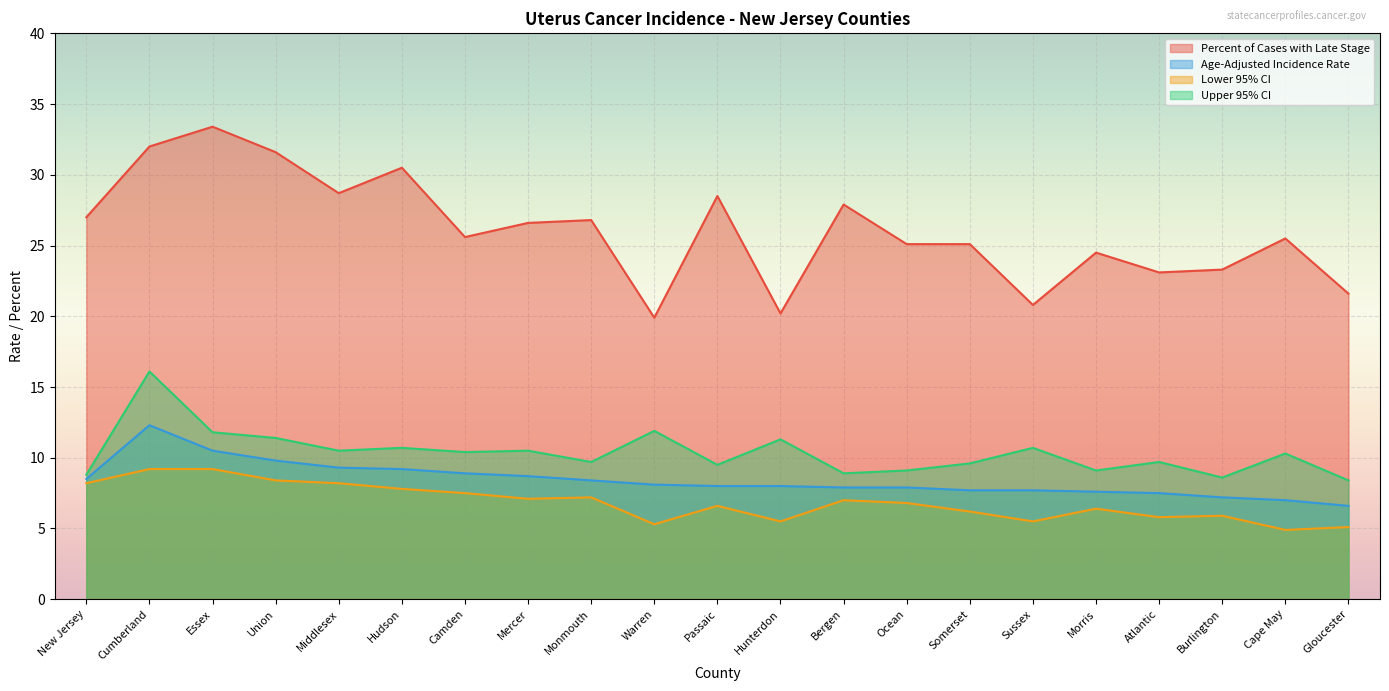

At which category is the sum across all series the highest?

Cumberland